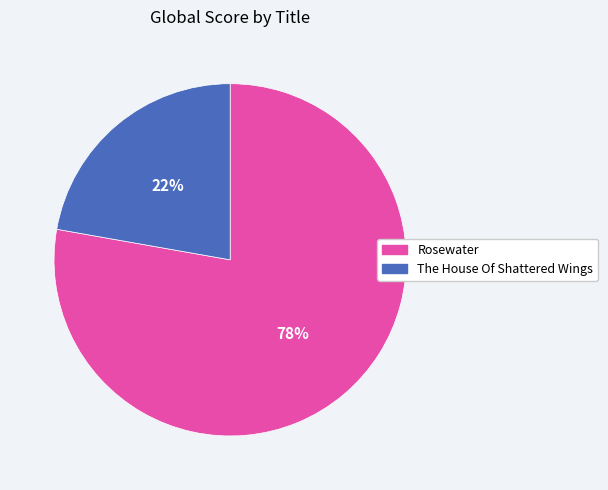

Count the number of slices in the pie.

2